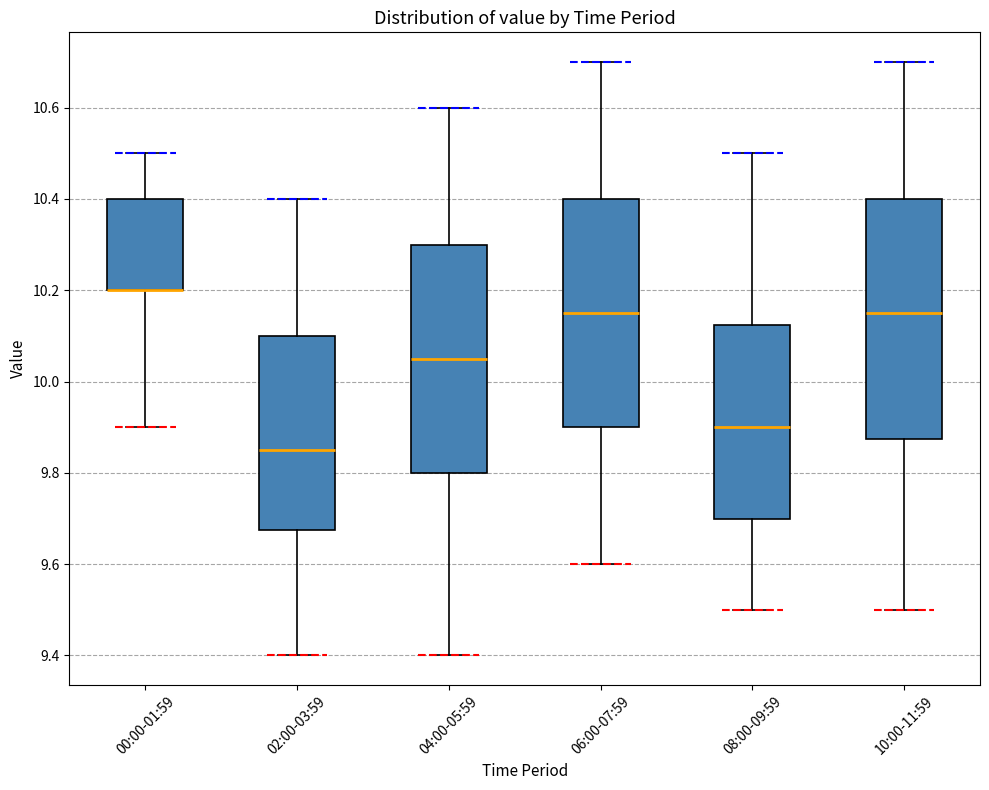

Reading left to right, transcribe this box plot: for each box, give where its median line is, the range the box spans, and where its two whiskers end, as read against the y-axis. The values are not printed on the chart, so give them approximately, as read against the axis.

00:00-01:59: median 10.20 (drawn on the box's lower edge), box 10.20 to 10.40, whiskers 9.90 to 10.50
02:00-03:59: median 9.86, box 9.68 to 10.10, whiskers 9.40 to 10.40
04:00-05:59: median 10.06, box 9.80 to 10.30, whiskers 9.40 to 10.60
06:00-07:59: median 10.16, box 9.90 to 10.40, whiskers 9.60 to 10.70
08:00-09:59: median 9.90, box 9.70 to 10.12, whiskers 9.50 to 10.50
10:00-11:59: median 10.16, box 9.88 to 10.40, whiskers 9.50 to 10.70